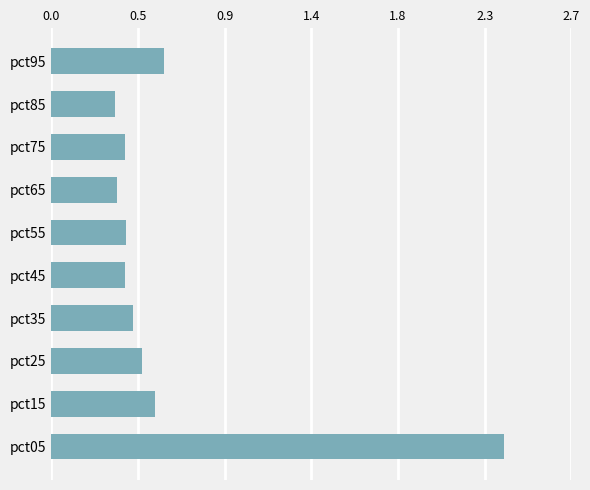

Does the chart contain stacked bars?

No